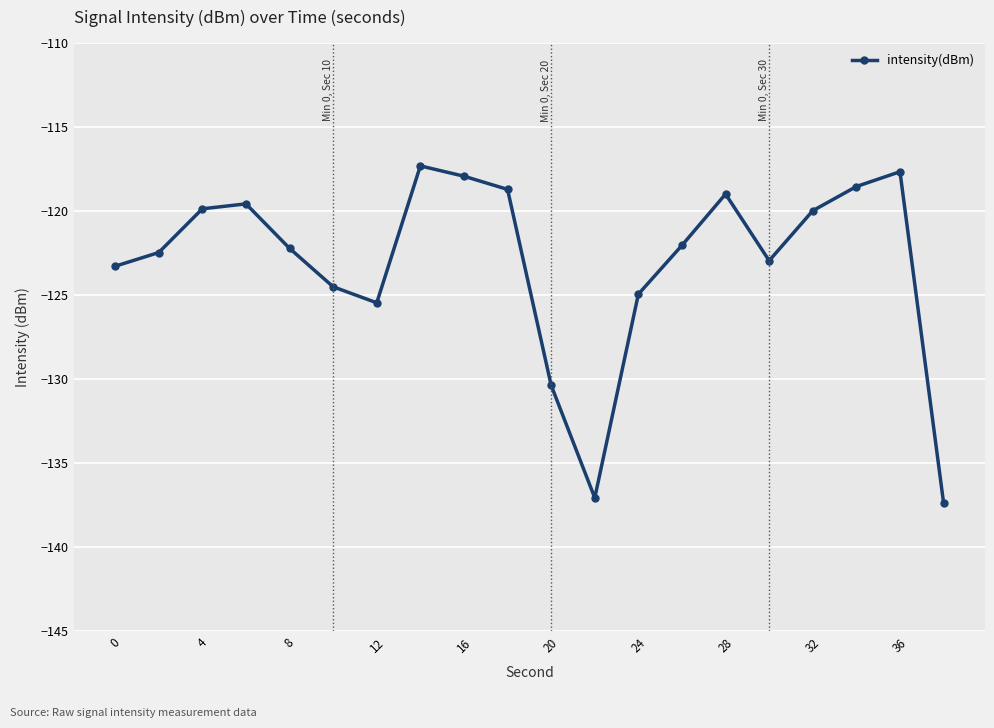

What is the greatest value displayed?

-117.3